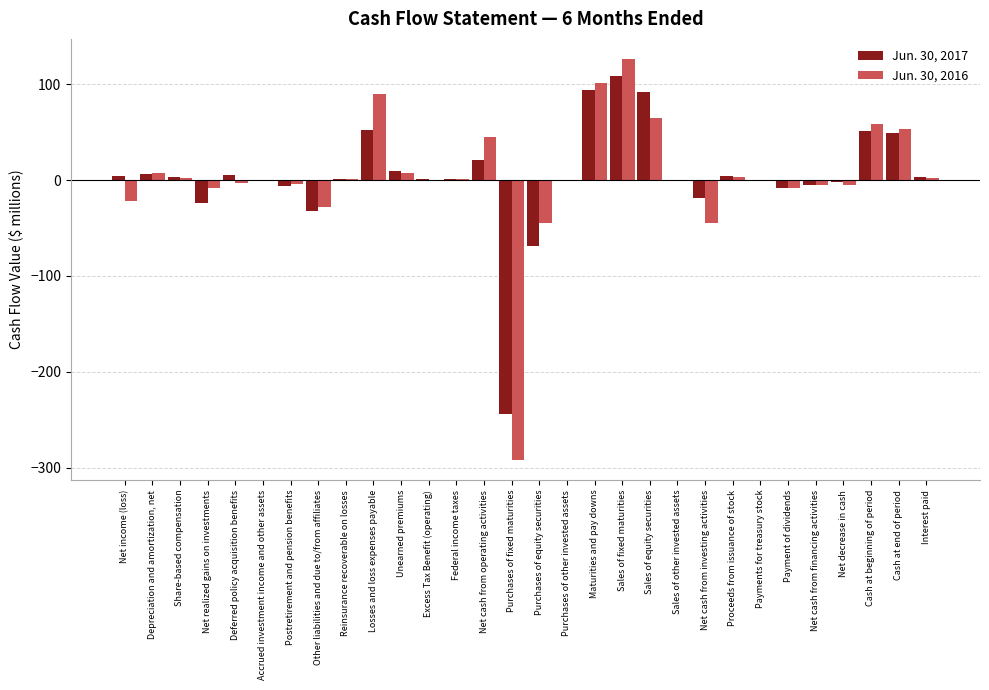

What is the sum of all Jun. 30, 2017 values?

95.8